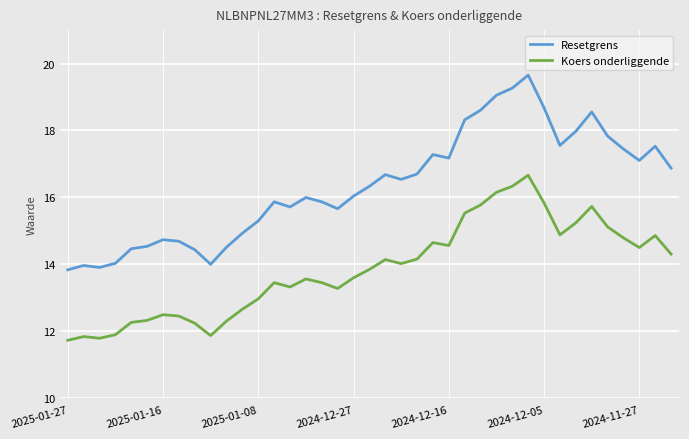

True or false: Koers onderliggende and Resetgrens intersect in this chart.

False